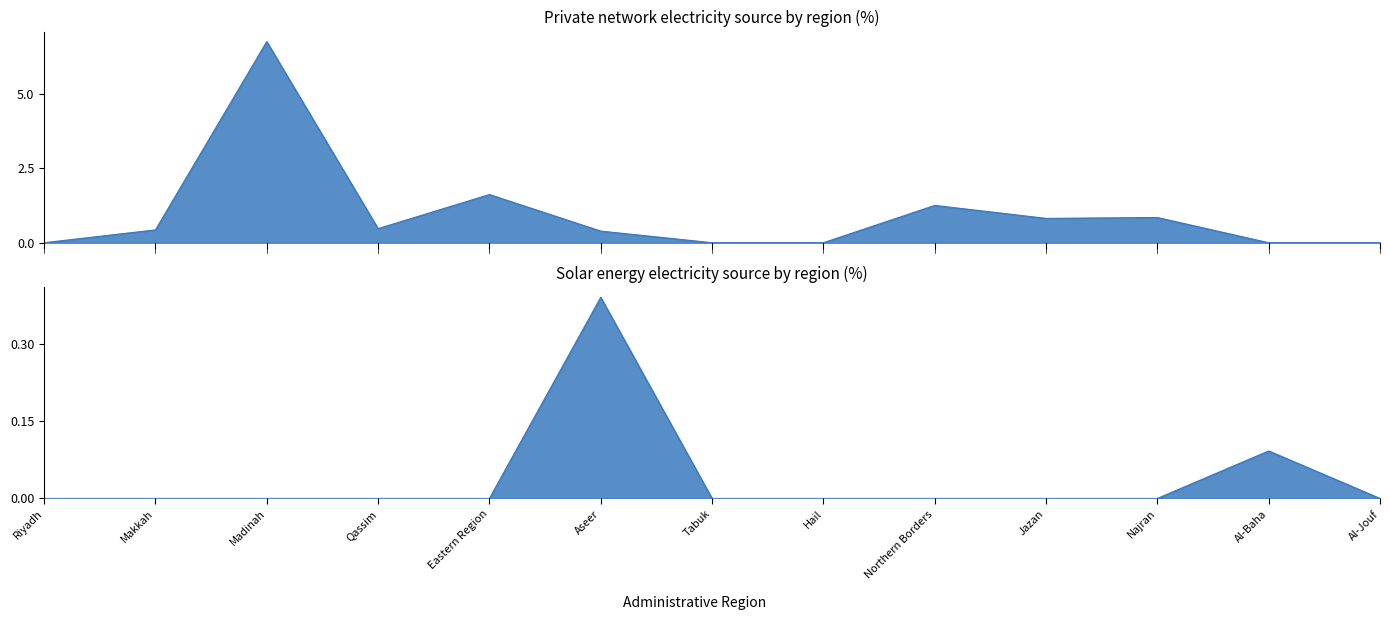

How many distinct data groups are displayed?

2